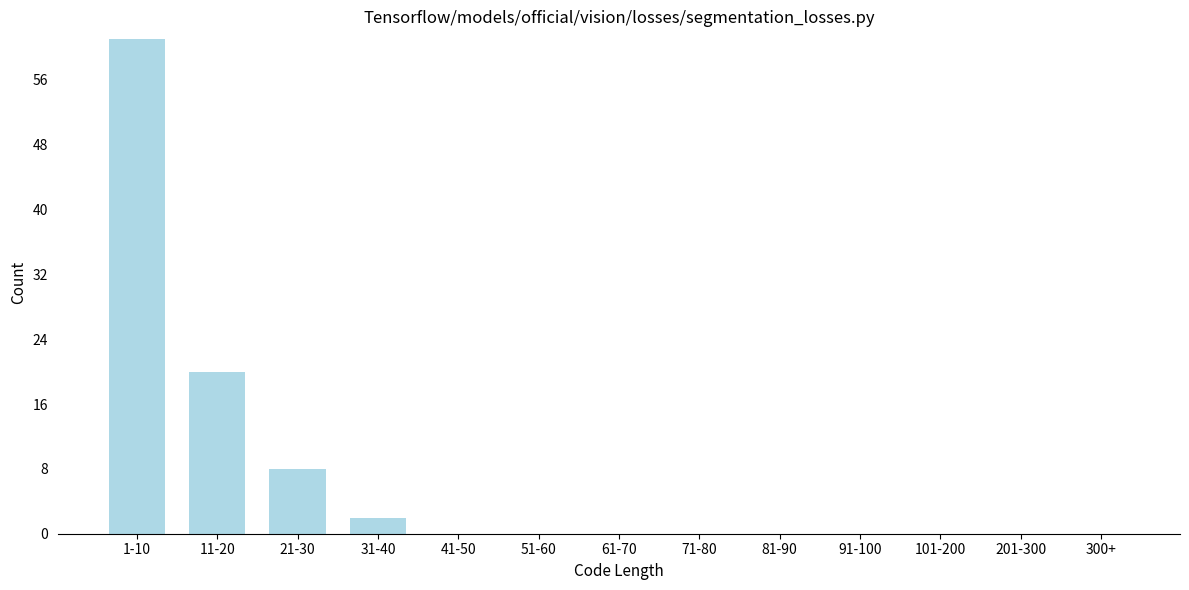

Reading left to right, extract all data points from this chart.

1-10=61	11-20=20	21-30=8	31-40=2	41-50=0	51-60=0	61-70=0	71-80=0	81-90=0	91-100=0	101-200=0	201-300=0	300+=0